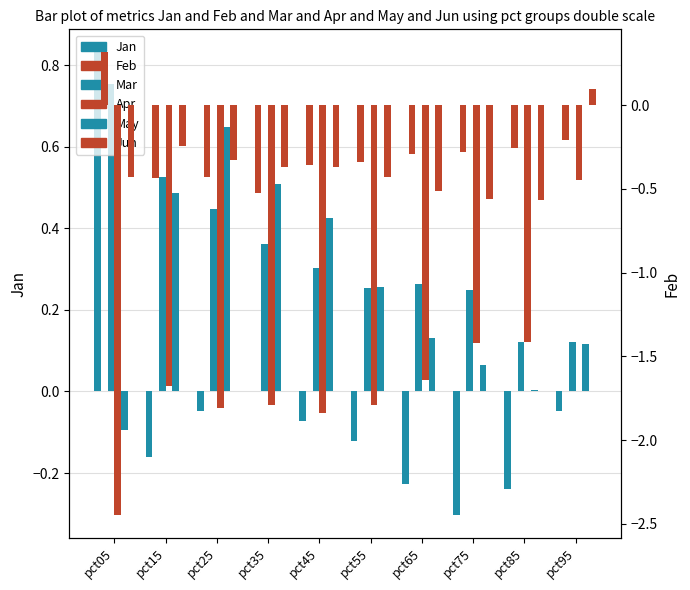

Are the bars grouped side by side (vs. stacked)?

Yes